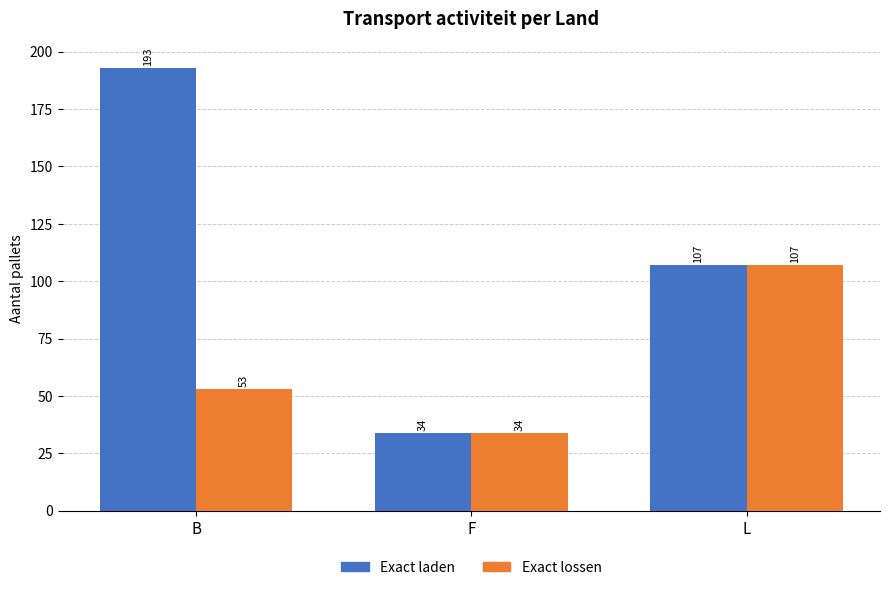

Reading right to left, list all the values displayed in this chart.

Exact laden: 107	34	193
Exact lossen: 107	34	53